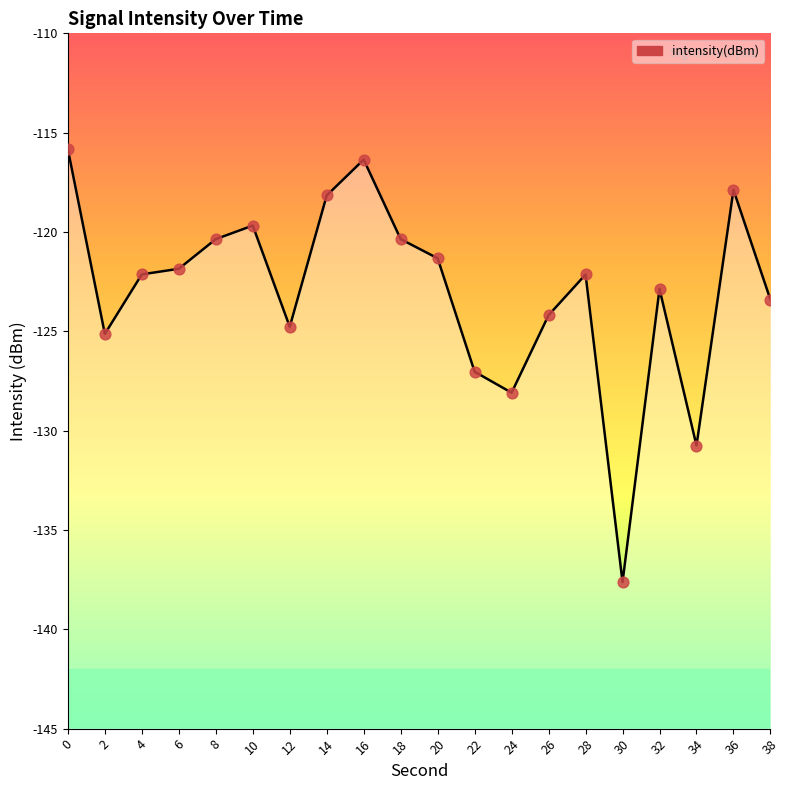

What is the change in value from 6 to 36?

+4.0